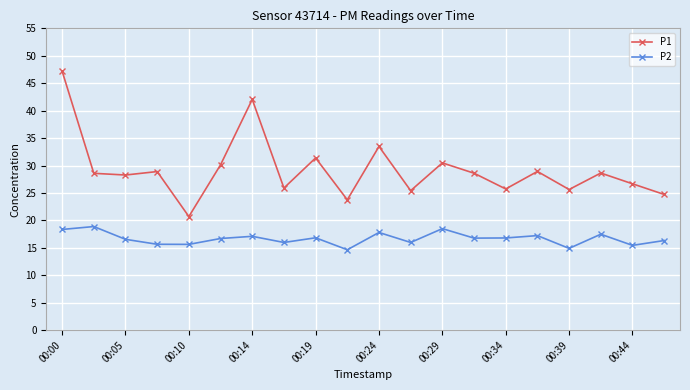

Which series has the widest spread of values?

P1